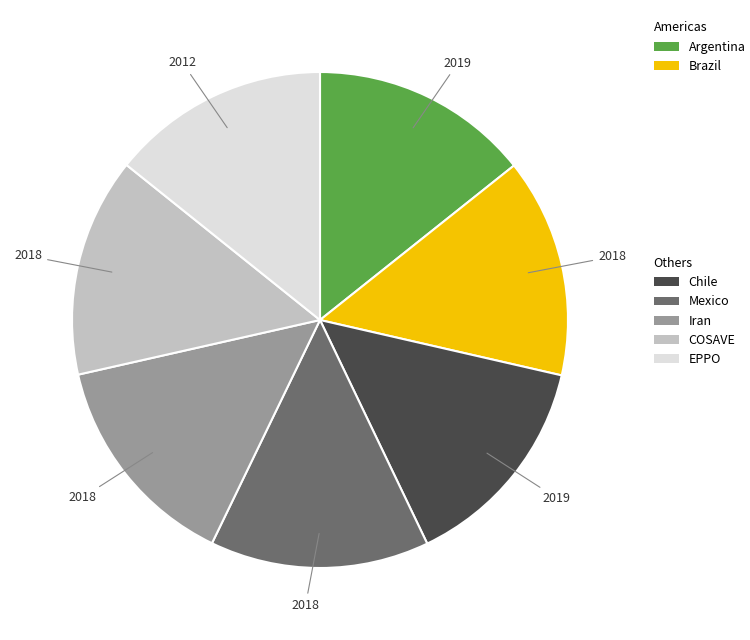

How many slices are in this pie chart?

7